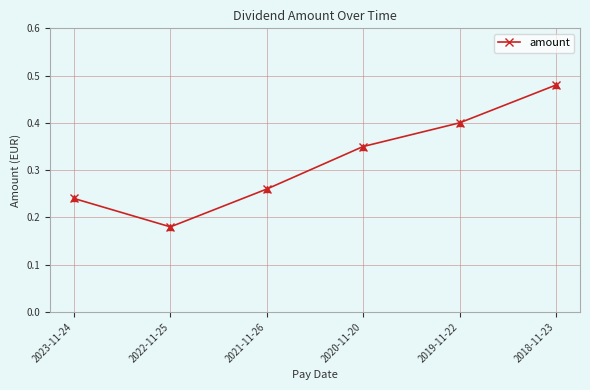

Is it true that the value at 2020-11-20 is 0.5?

False